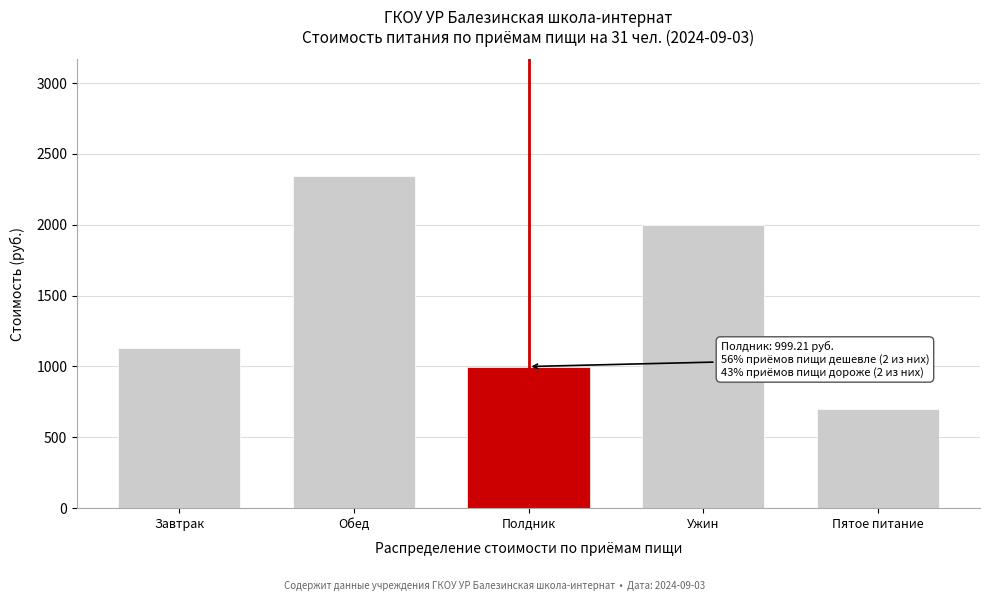

Reading left to right, what are all the values shown in this chart?

Завтрак=1128.6	Обед=2345.4	Полдник=999.2	Ужин=1998.8	Пятое питание=699.1